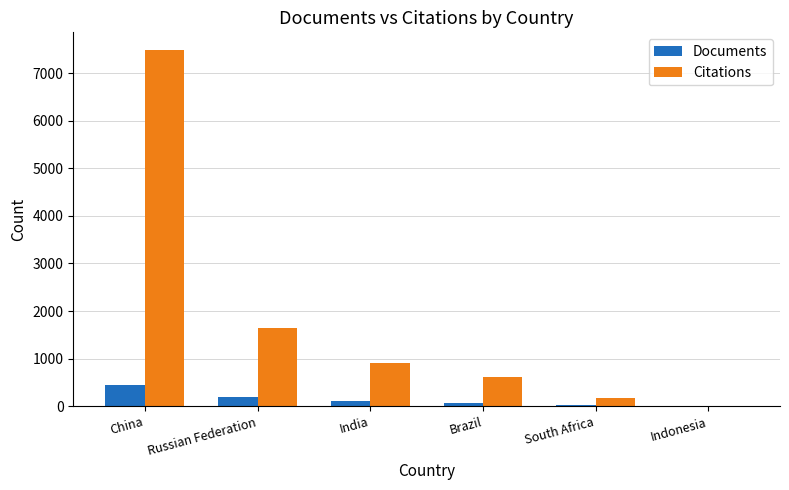

Which label corresponds to the largest value in the chart?

China